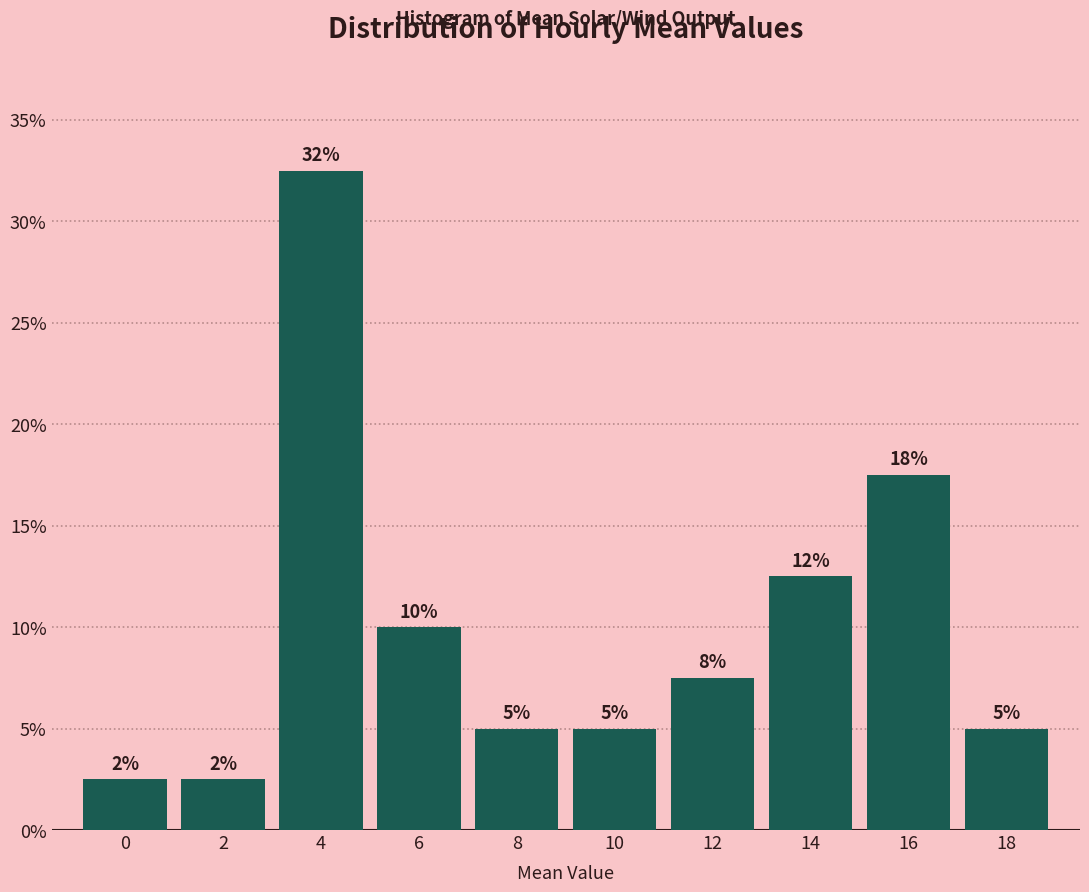

Does the chart contain any negative values?

No